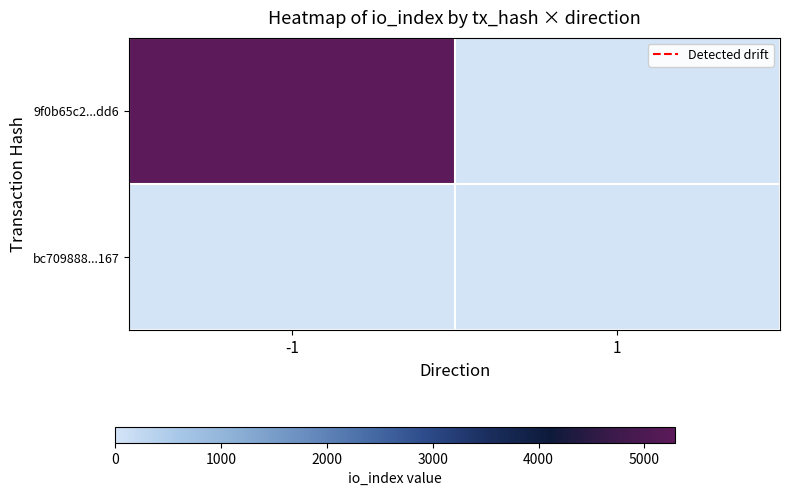

Which label corresponds to the smallest value in the chart?

1